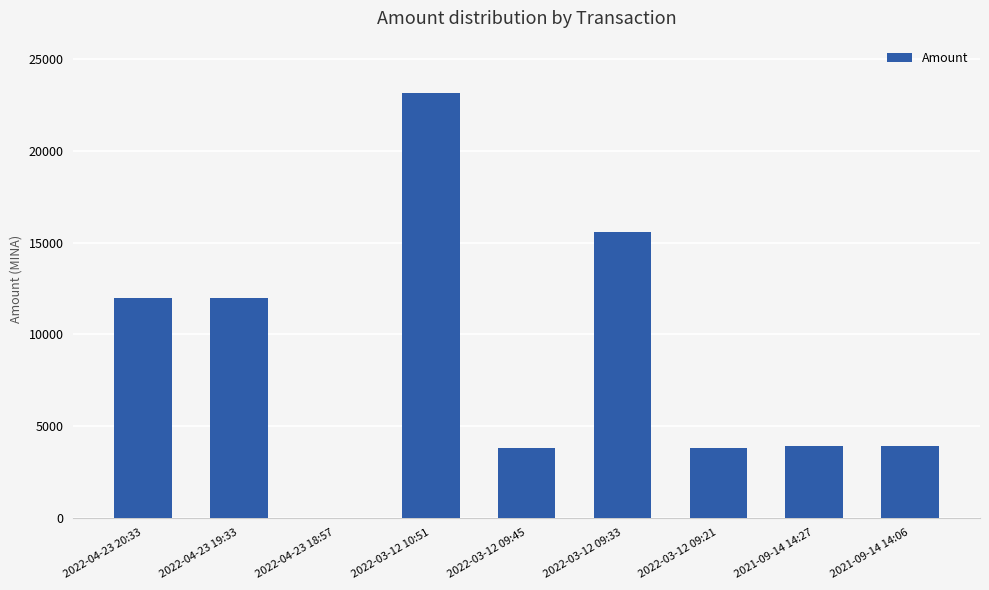

What is the sum of all values?

78170.8